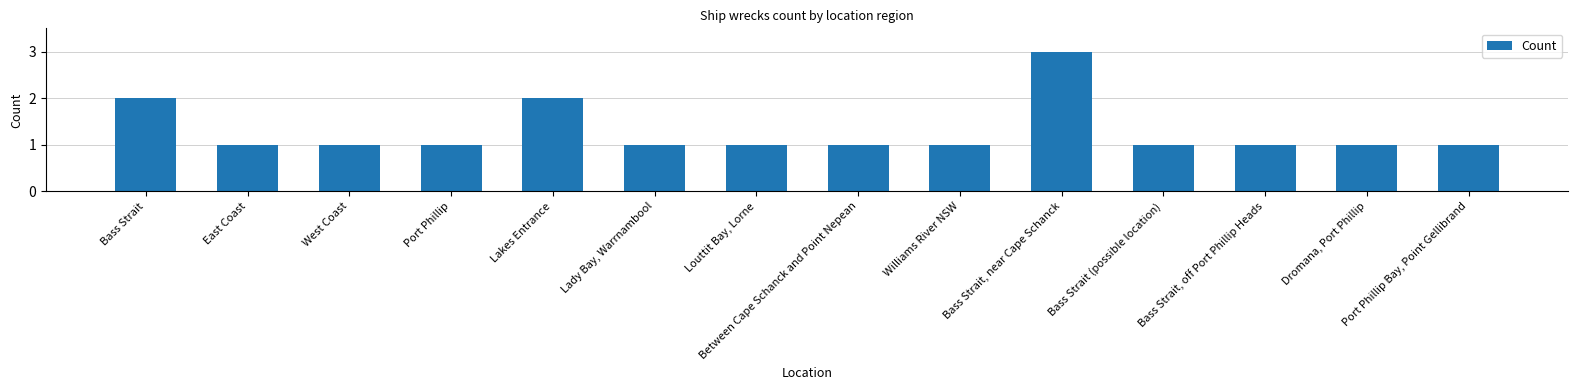

What is the value of the 5th bar from the left?

2